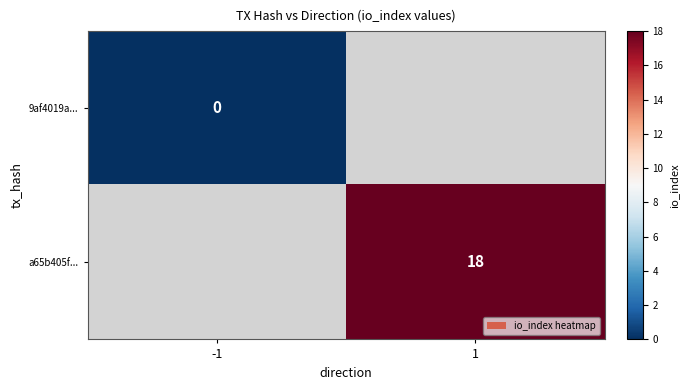

True or false: a65b405f... has a value of 32.4 at 1.

False